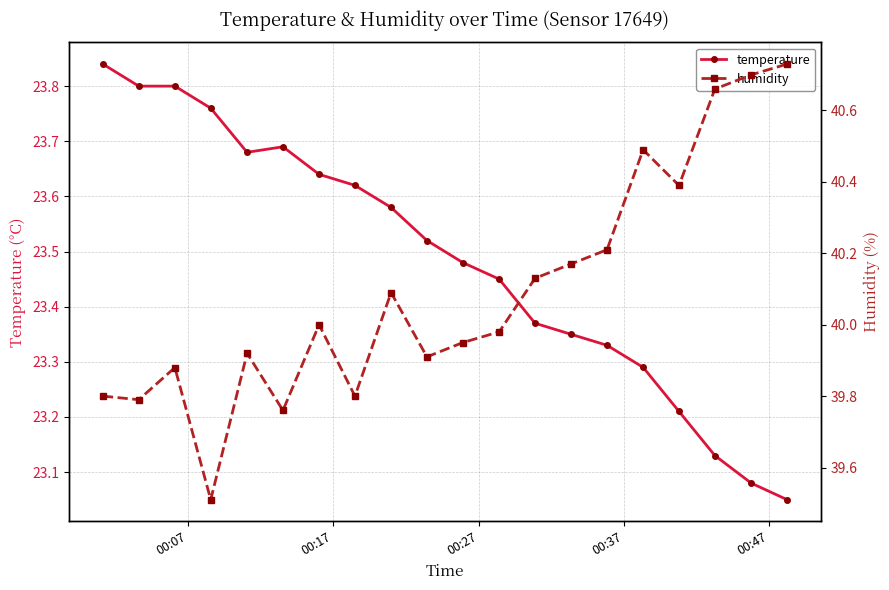

True or false: temperature and humidity intersect in this chart.

False